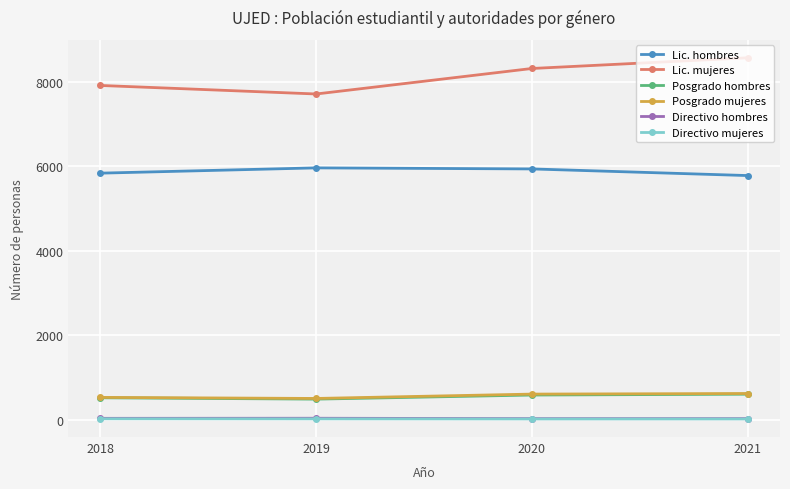

At how many categories does at least one series exceed 256?

4